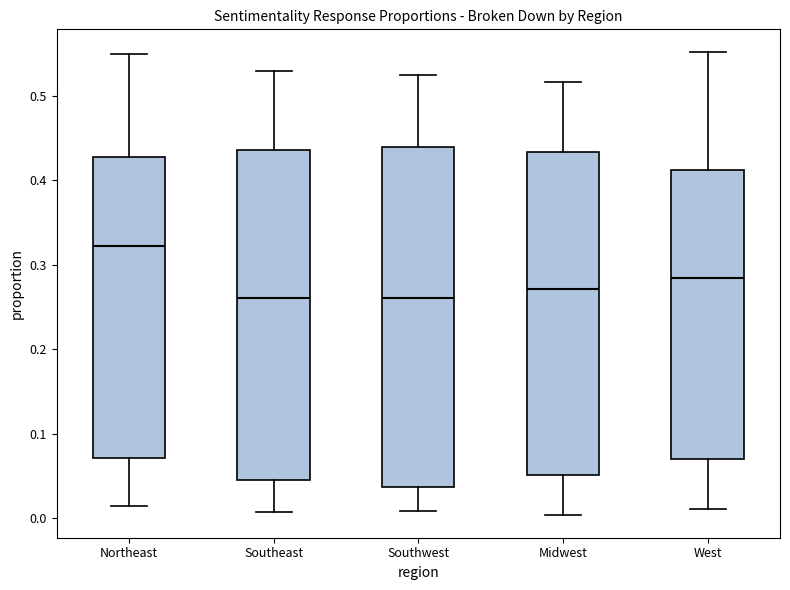

Reading left to right, read every box against the y-axis: the position of its median line, the range the box covers, and the ends of its whiskers. The values are not printed on the chart, so give them approximately, as read against the axis.

Northeast: median 0.32, box 0.07 to 0.43, whiskers 0.01 to 0.55
Southeast: median 0.26, box 0.05 to 0.44, whiskers 0.01 to 0.53
Southwest: median 0.26, box 0.04 to 0.44, whiskers 0.01 to 0.53
Midwest: median 0.27, box 0.05 to 0.43, whiskers 0.00 to 0.52
West: median 0.28, box 0.07 to 0.41, whiskers 0.01 to 0.55